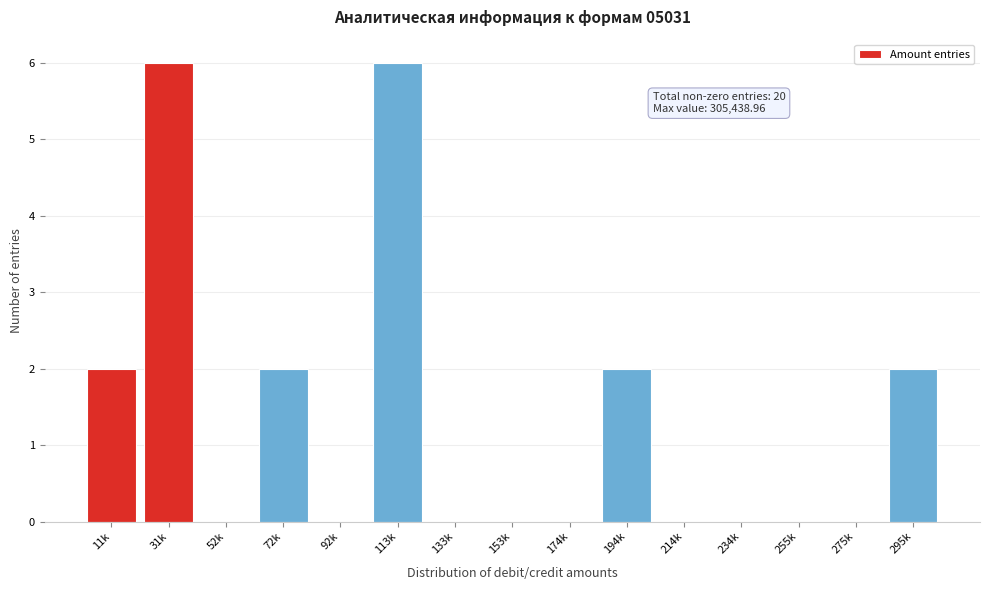

Reading left to right, transcribe all the data shown in this chart.

11k=2	31k=6	52k=0	72k=2	92k=0	113k=6	133k=0	153k=0	174k=0	194k=2	214k=0	234k=0	255k=0	275k=0	295k=2